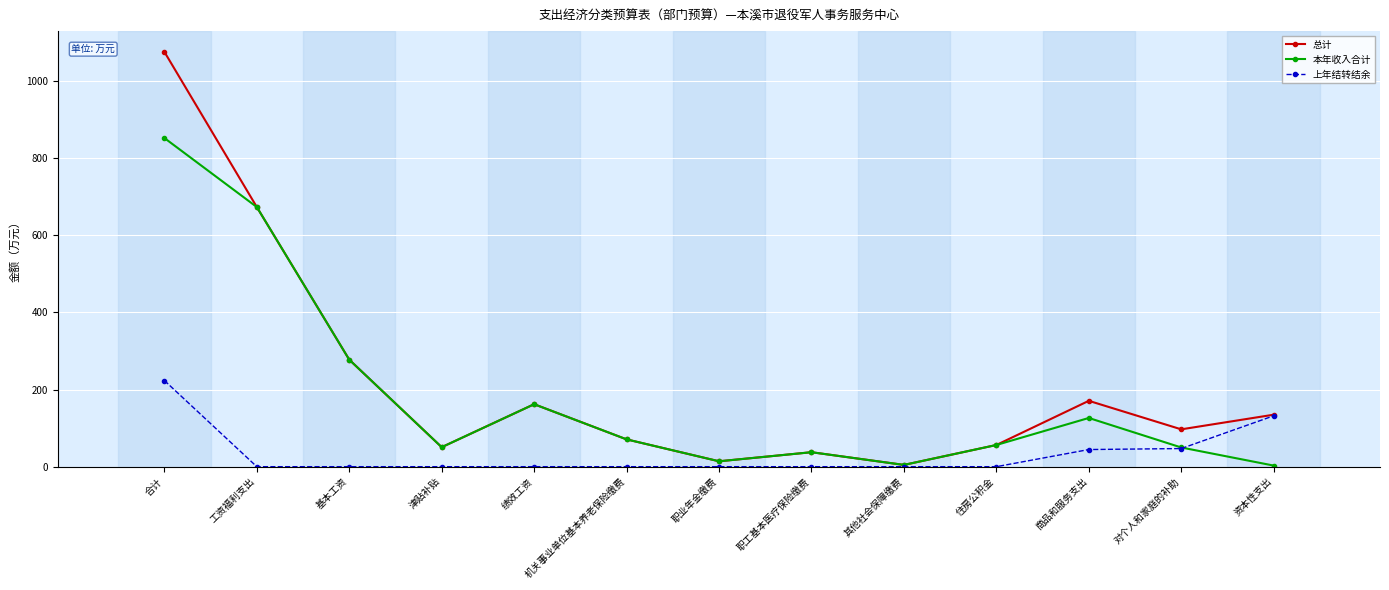

How many lines are shown in the chart?

3